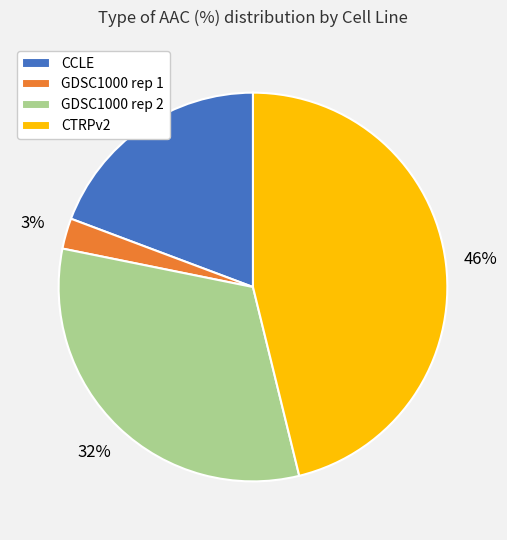

Is the sum of GDSC1000 rep 1 and GDSC1000 rep 2 greater than half?

No